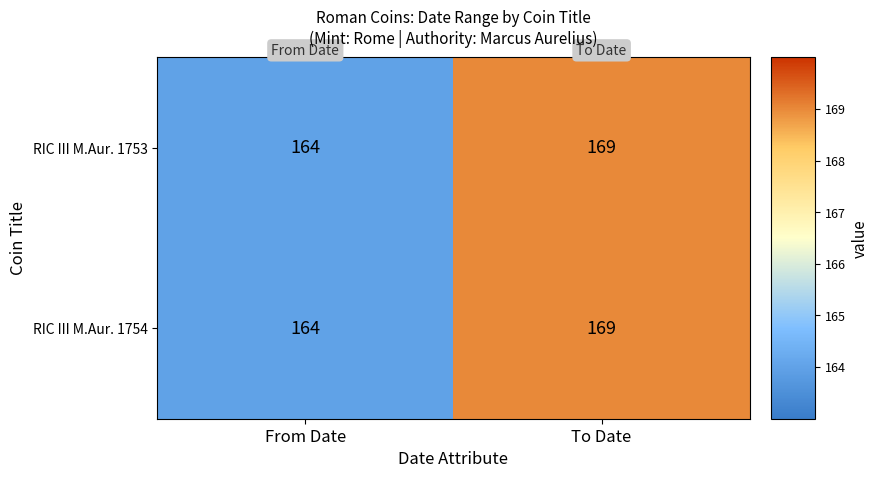

Count the number of categories in the chart.

2